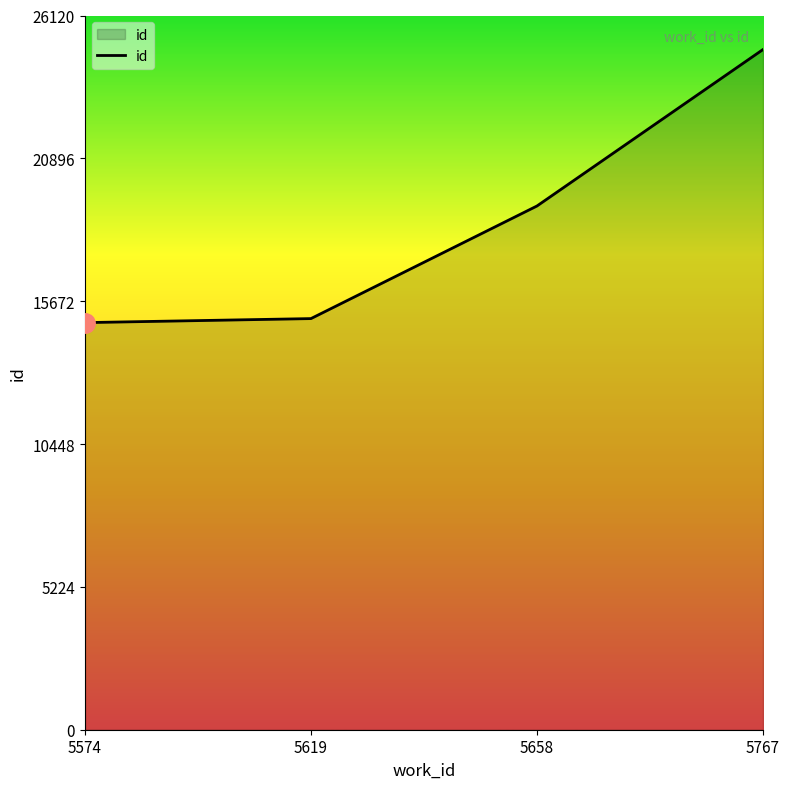

What is the smallest value displayed?

14889